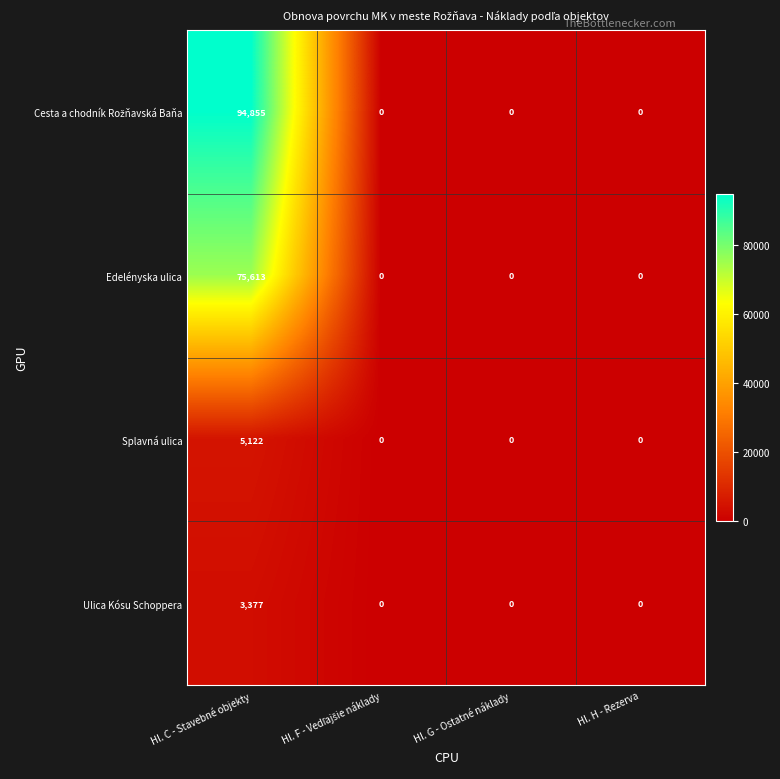

Is the value of Splavná ulica at Hl. C - Stavebné objekty greater than the value of Edelényska ulica at Hl. G - Ostatné náklady?

Yes